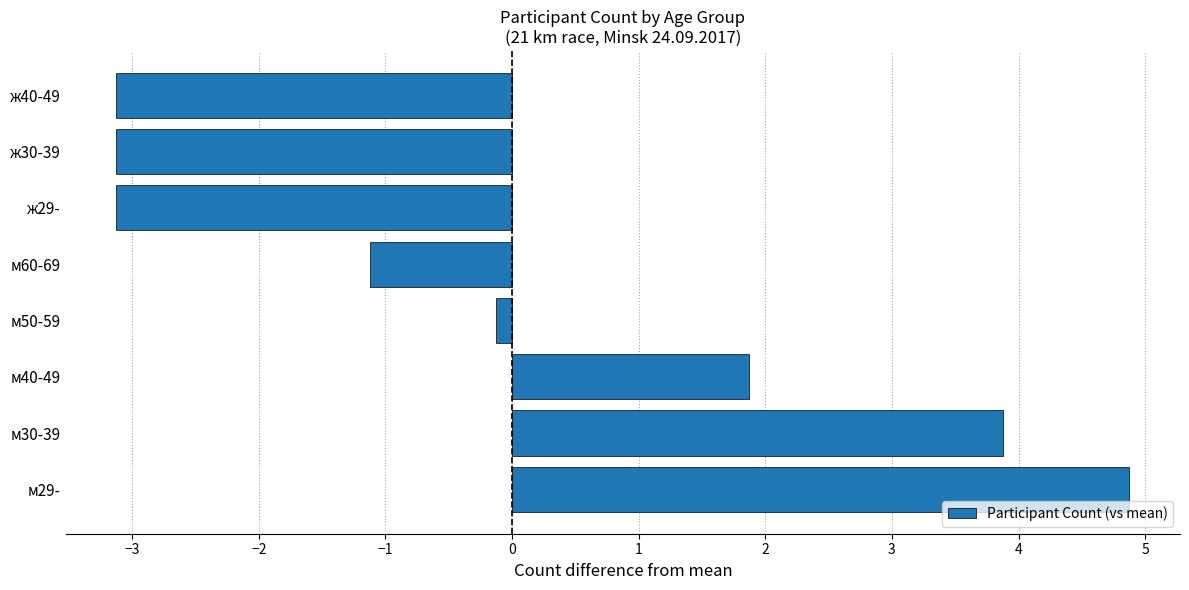

The chart shows a value of -3.1 at ж29-. True or false?

True